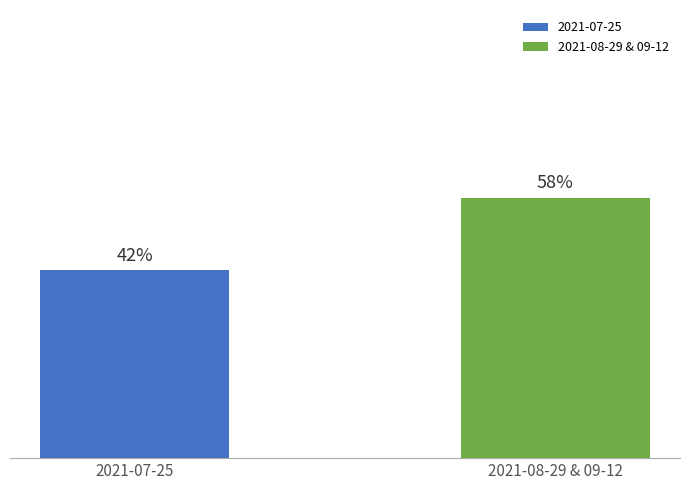

List the series in order of their overall mean, highest first.

2021-08-29 & 09-12, 2021-07-25